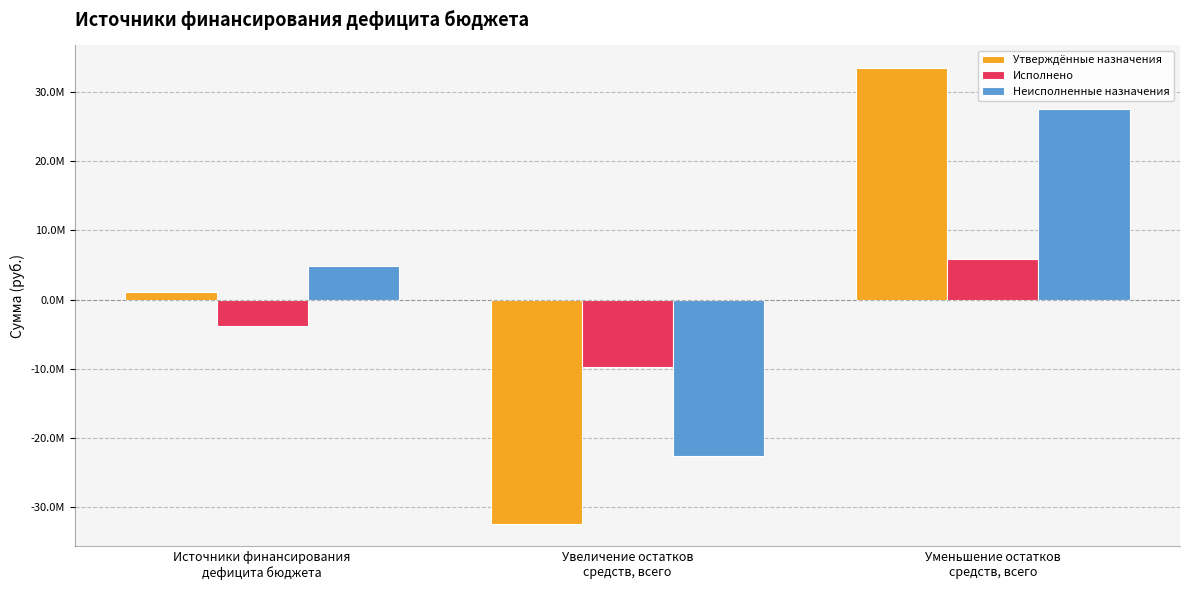

What is the approximate value of Неисполненные назначения at Уменьшение остатков
средств, всего?

27545152.2